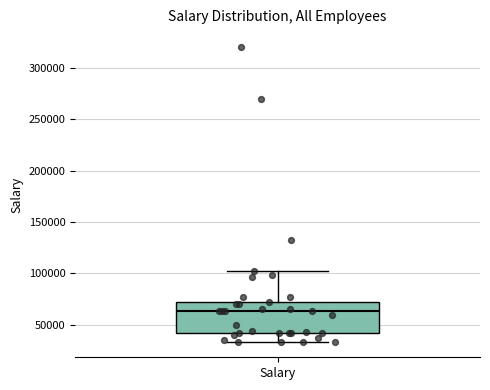

Read this box plot against the y-axis: the position of the median line, the range covered by the box, and the ends of both whiskers. The values are not printed on the chart, so give them approximately, as read against the axis.

median 65000, box 40000 to 70000, whiskers 35000 to 100000